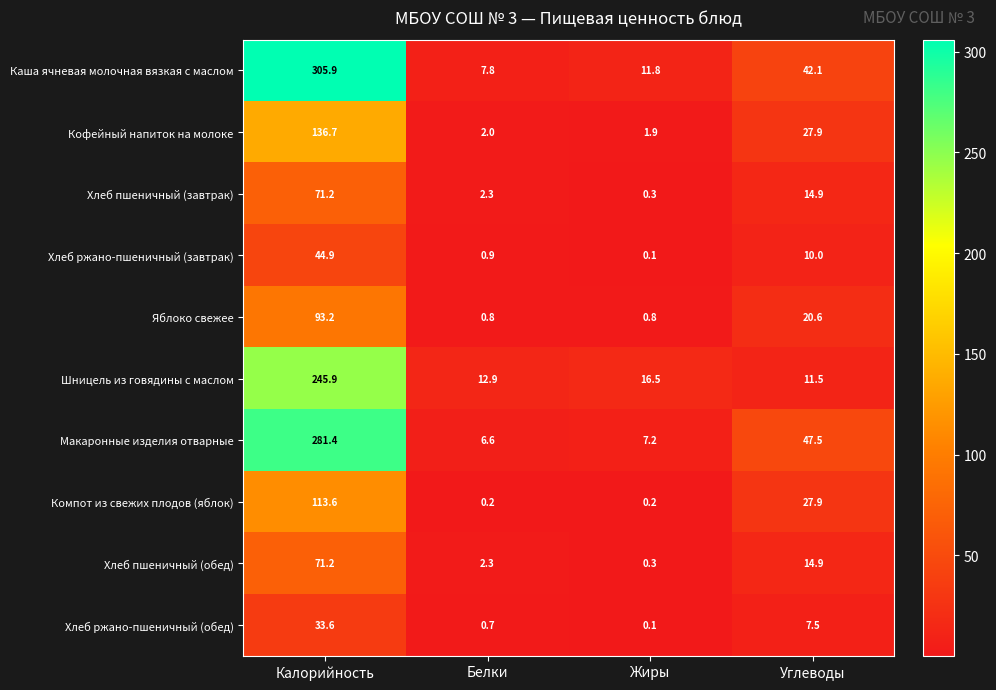

True or false: Хлеб ржано-пшеничный (обед) has a value of 48.4 at Калорийность.

False